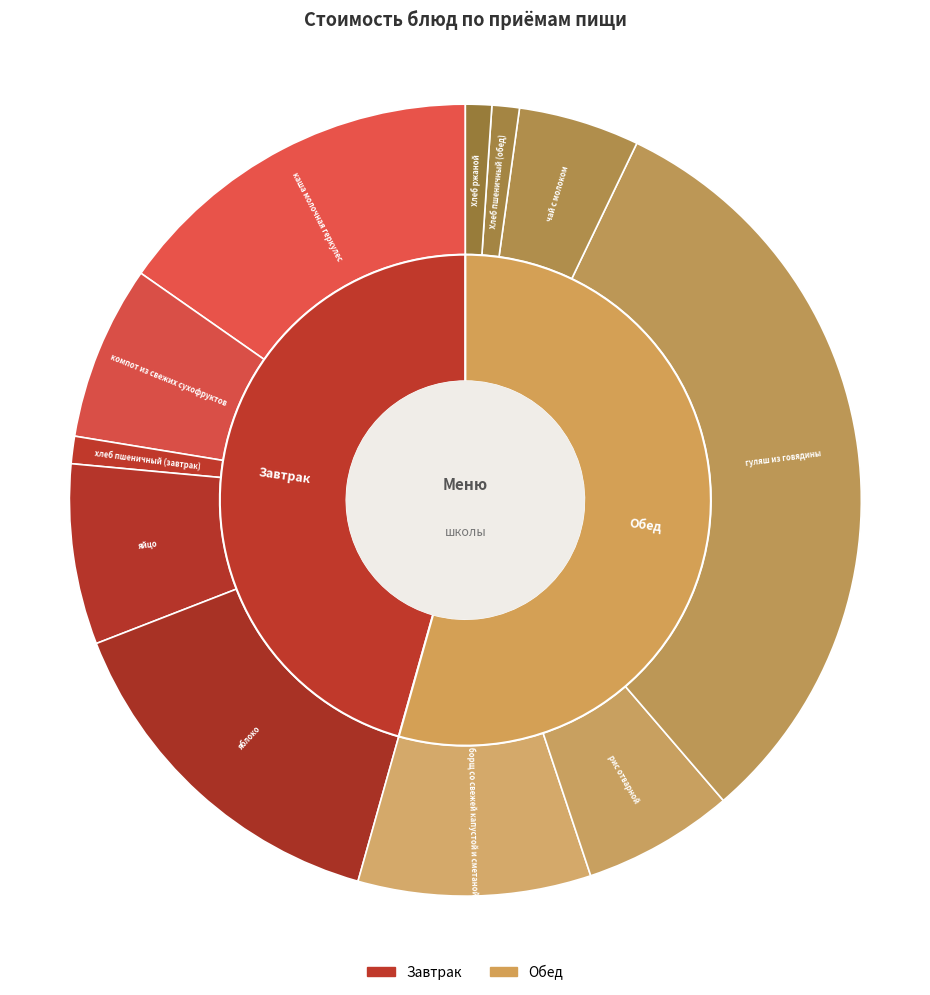

To the nearest percent, what percentage of the pie is яйцо?

7%